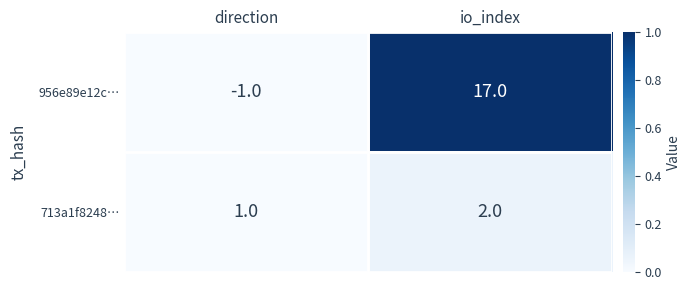

Rank the series by their maximum value, from lowest to highest.

713a1f8248…, 956e89e12c…